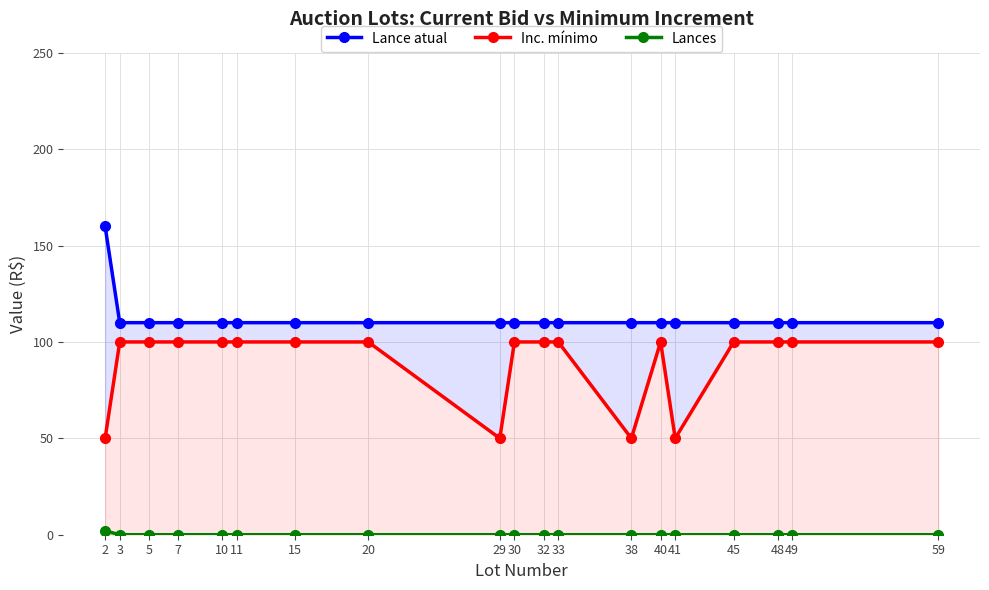

Is this an area chart (filled region under the line)?

No